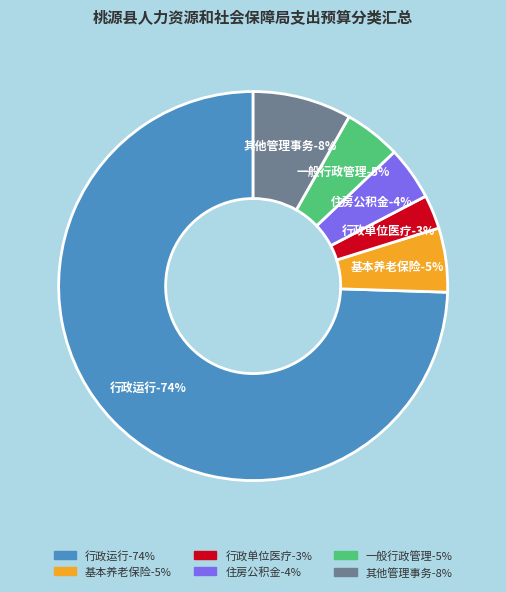

What is the smallest slice in the pie chart?

行政单位医疗